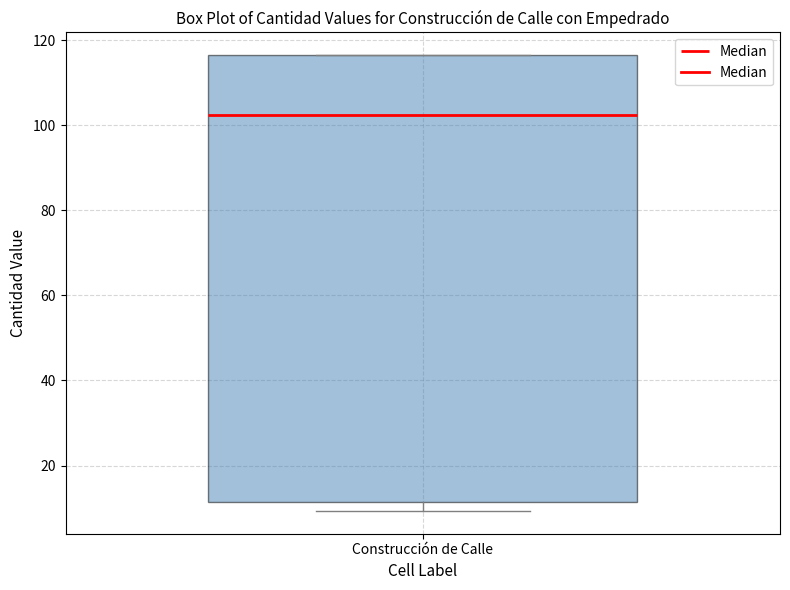

Transcribe this box plot: give where the median line is, the range the box spans, and where the two whiskers end, as read against the y-axis. The values are not printed on the chart, so give them approximately, as read against the axis.

median 102, box 12 to 116, whiskers 10 to 116